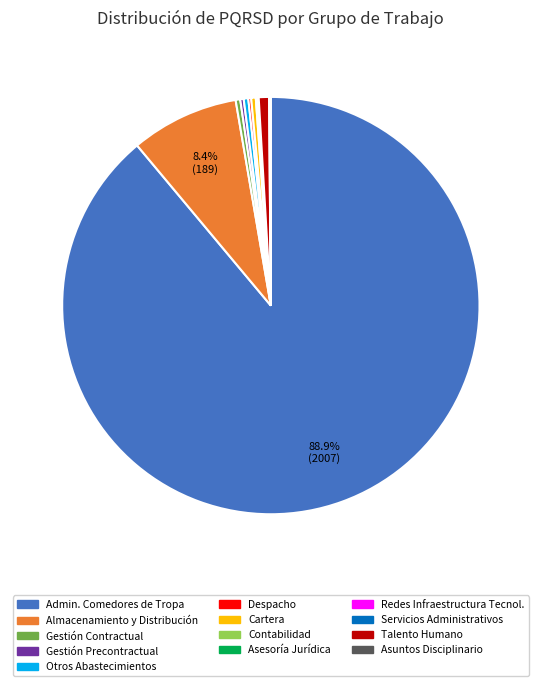

Is there a majority slice in this chart?

Yes